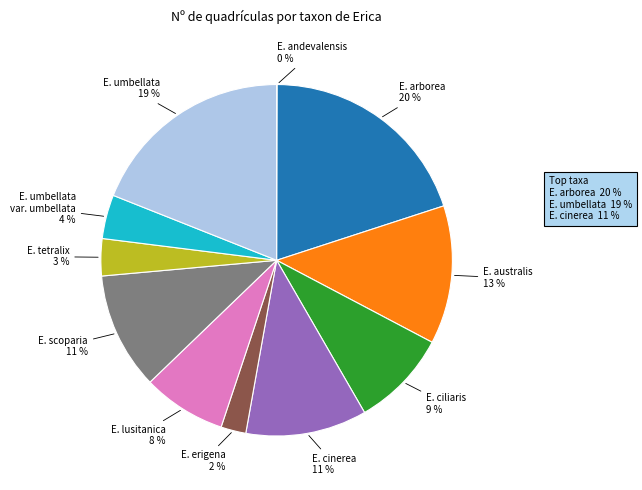

To the nearest percent, what is the difference between the largest and smallest slice percentages?

20%